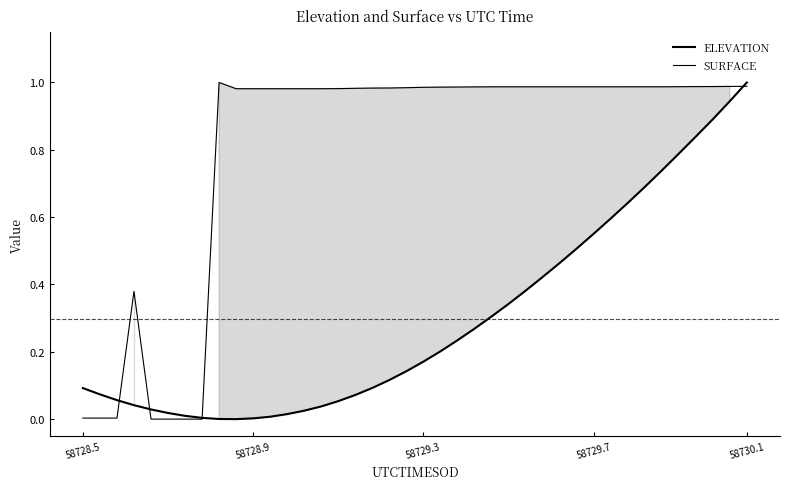

After their last crossing, which series has the higher values: SURFACE or ELEVATION?

ELEVATION